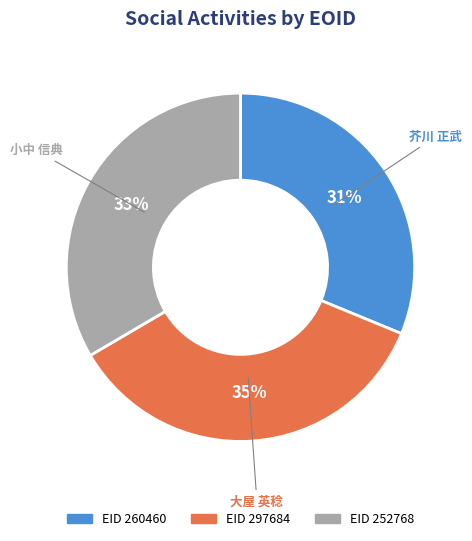

Does any single category account for the majority?

No